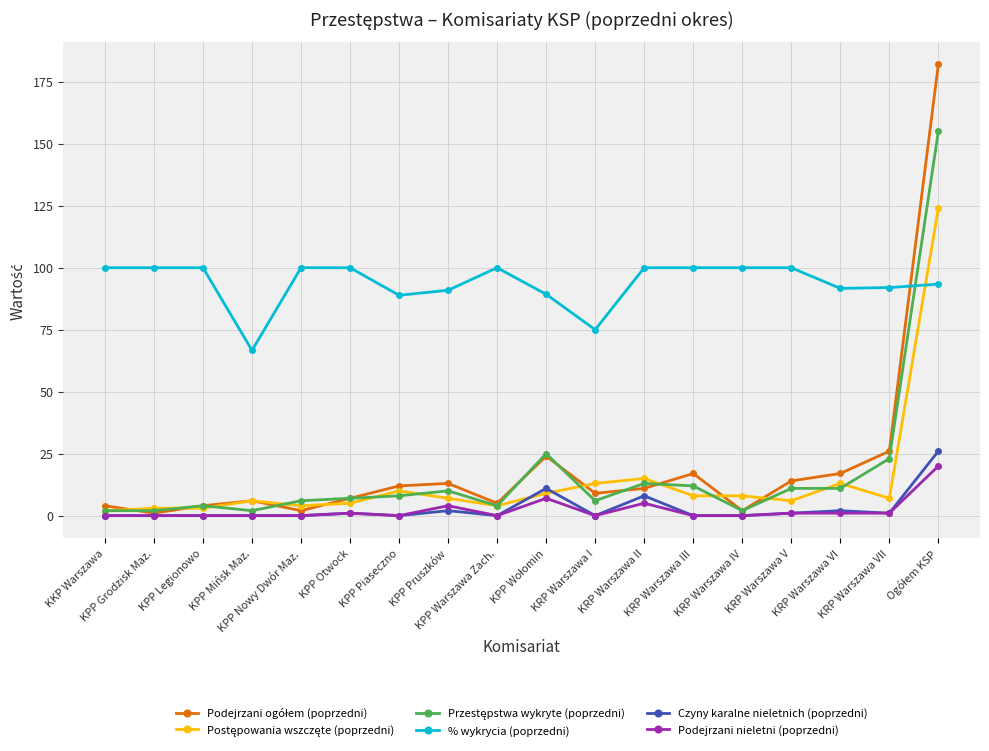

True or false: Czyny karalne nieletnich (poprzedni) has more than 2 interior local peaks.

True